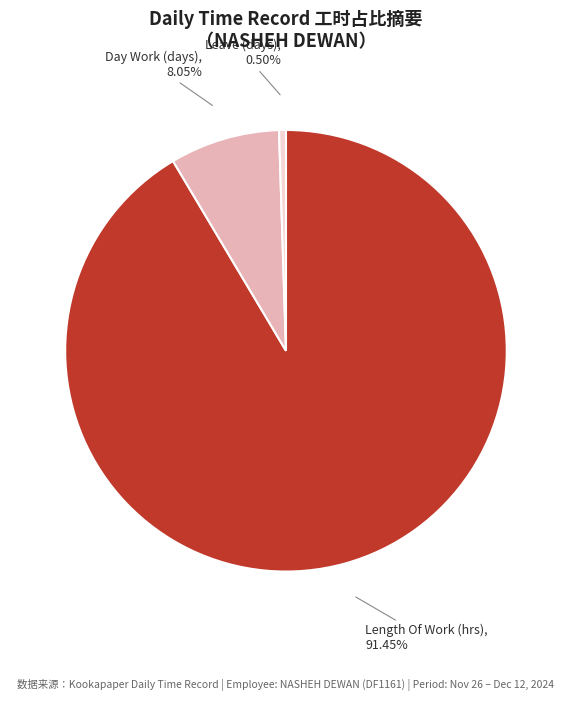

Is there a majority slice in this chart?

Yes